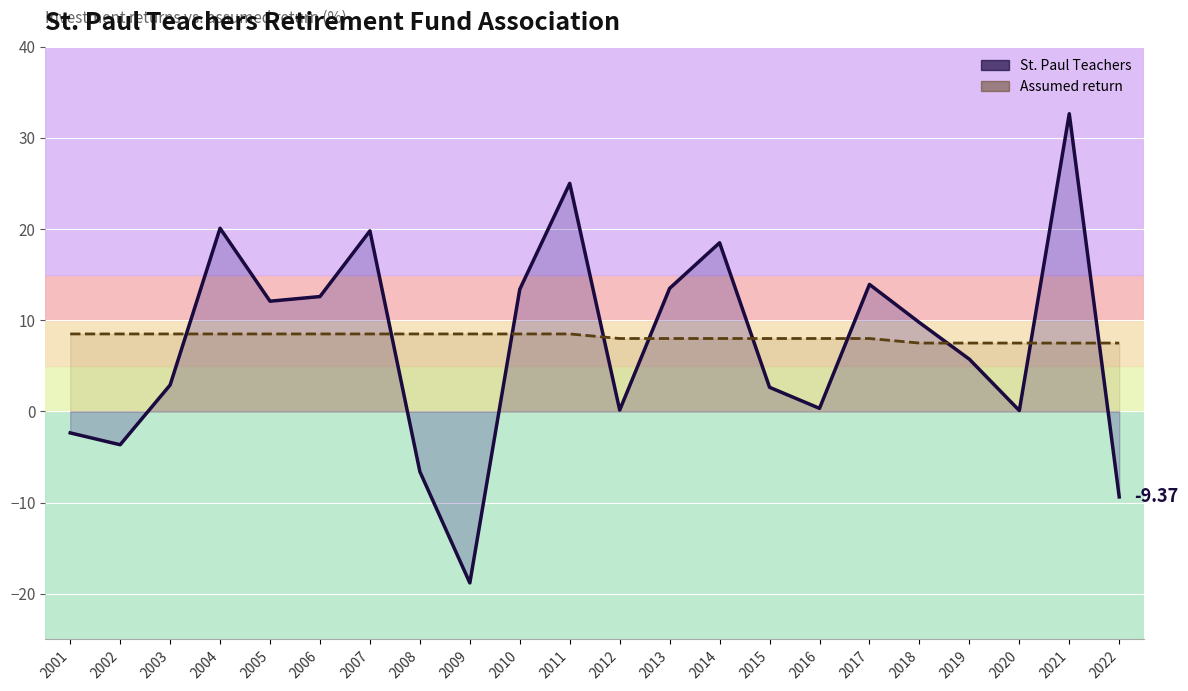

Is the value of St. Paul Teachers at 2005 greater than the value of Assumed return at 2010?

Yes